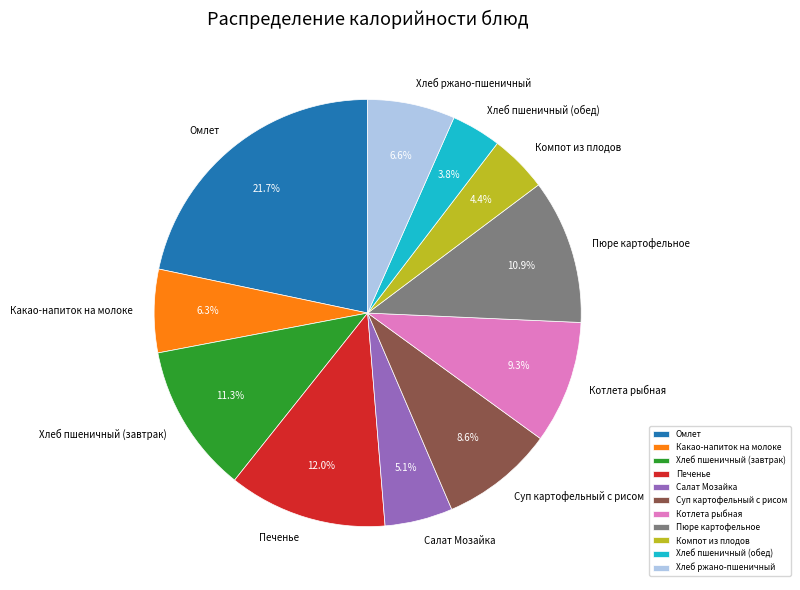

Which category has the biggest portion of the pie?

Омлет